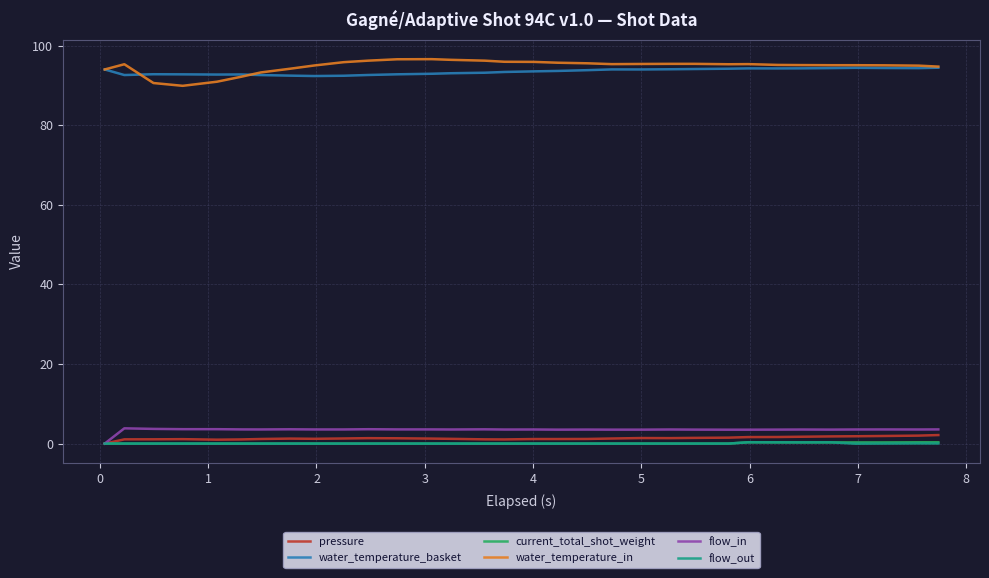

What is the maximum value shown in the chart?

96.6